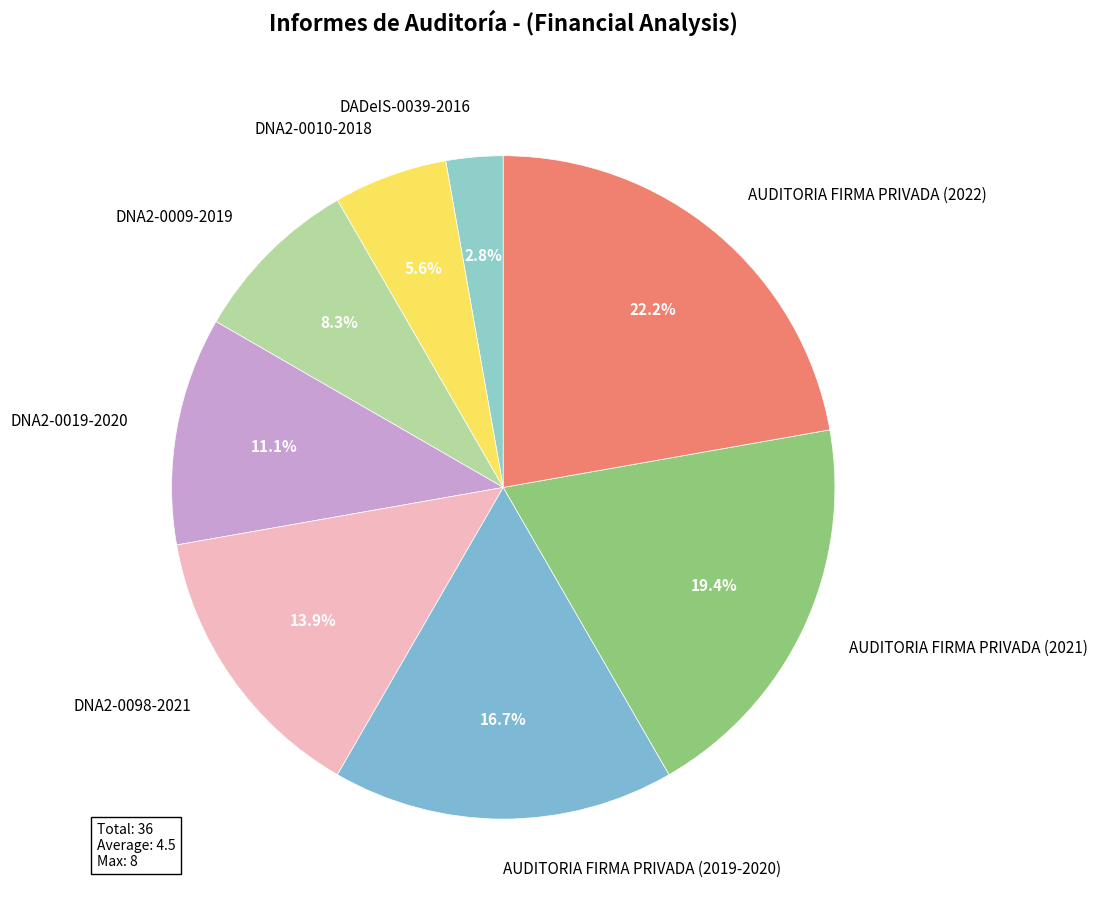

How many segments does this pie chart have?

8